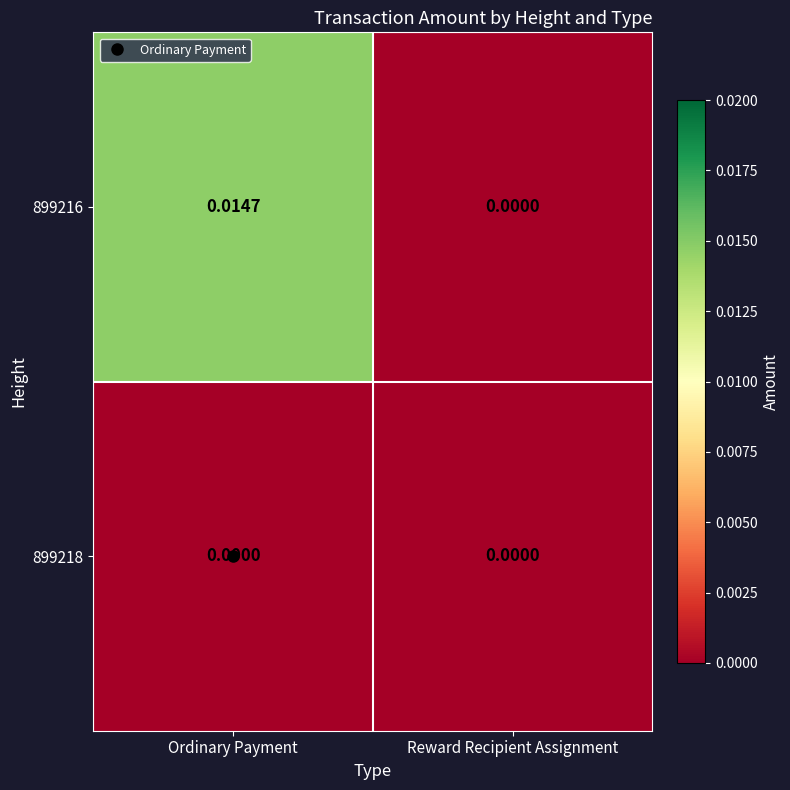

Rank the categories by 899216 value from highest to lowest.

Ordinary Payment, Reward Recipient Assignment